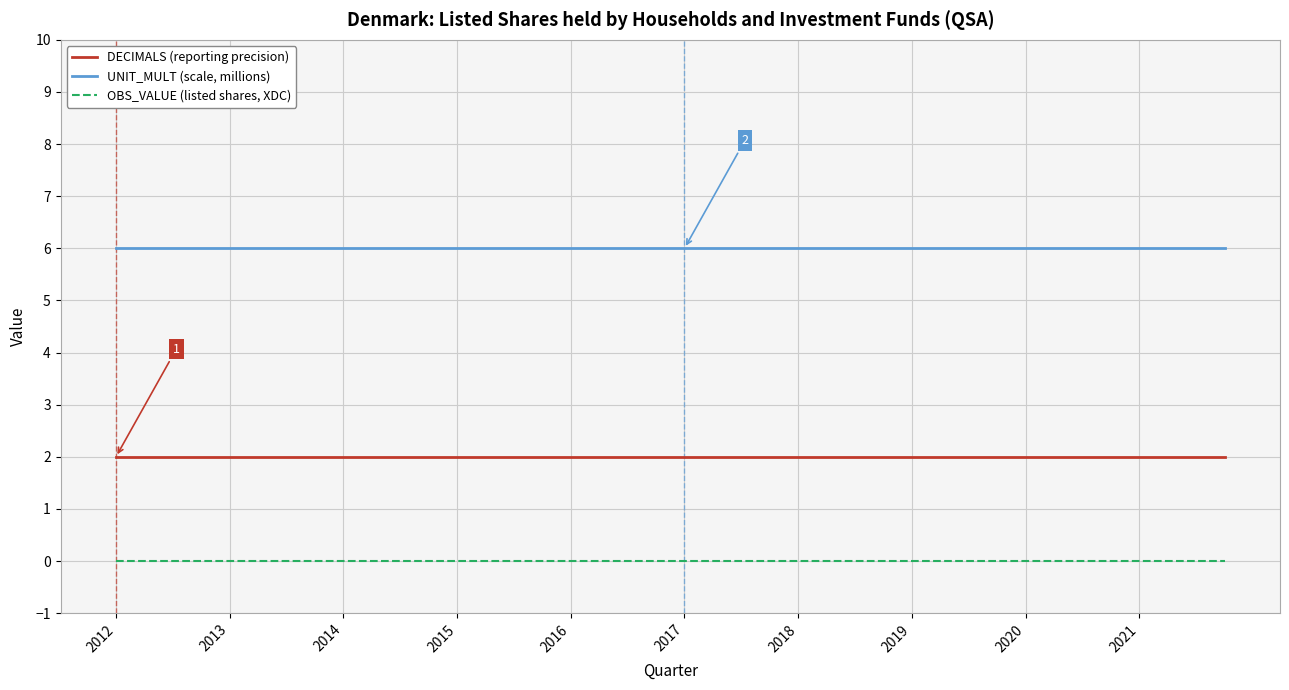

What is the maximum value shown in the chart?

6